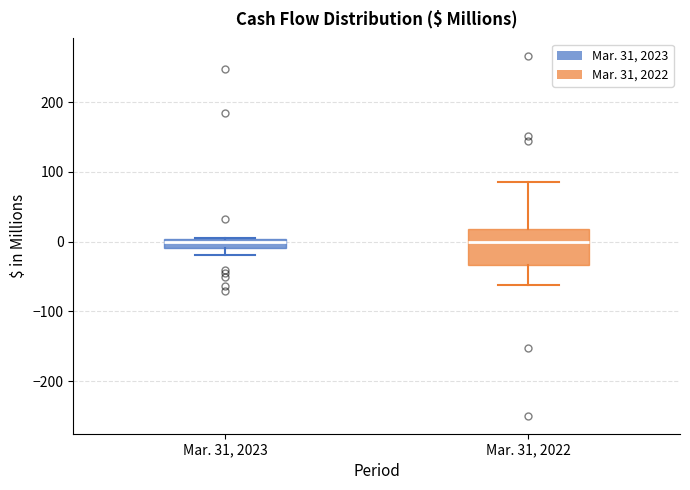

Where is the upper edge of the box for Mar. 31, 2023 on the y-axis? The values are not printed on the chart, so give them approximately, as read against the axis.

0